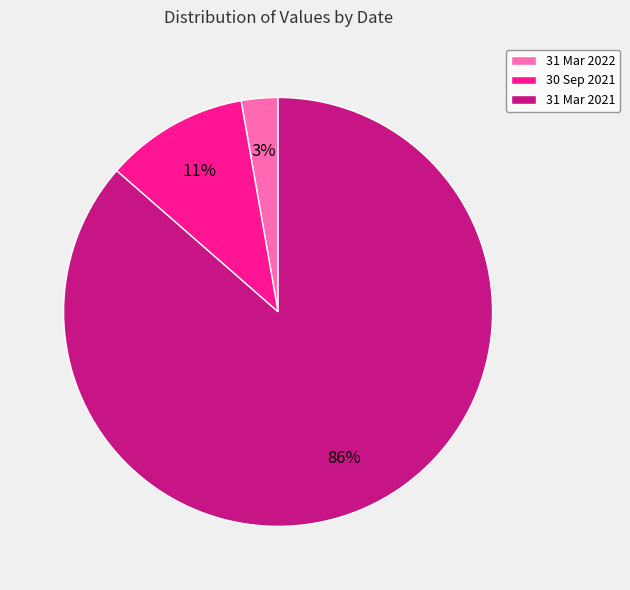

Count the number of slices in the pie.

3